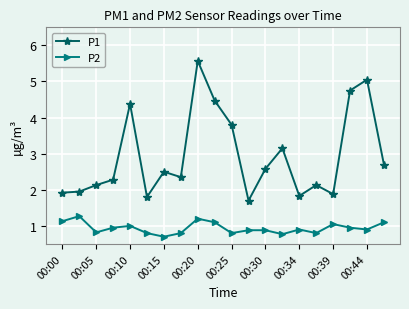

True or false: P2 and P1 cross at least once.

False